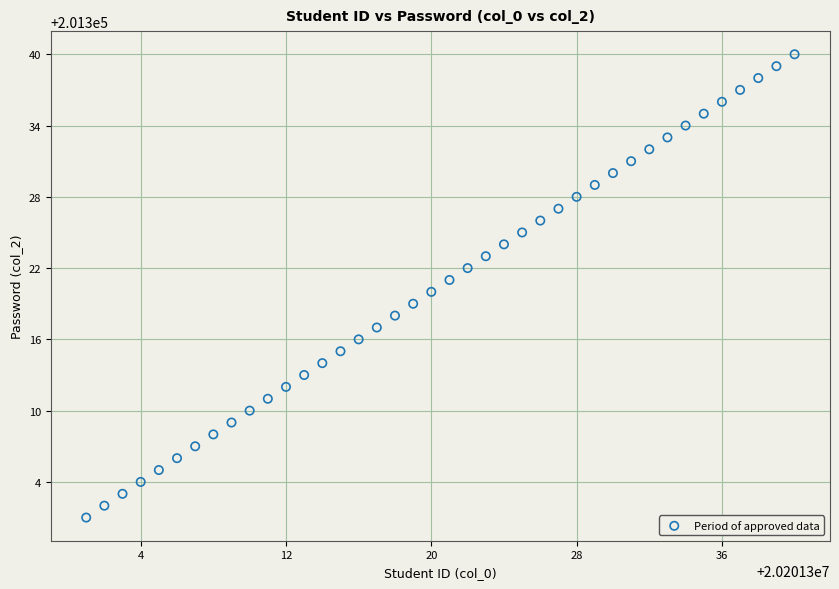

What is the range of X values (max minus min)?

39